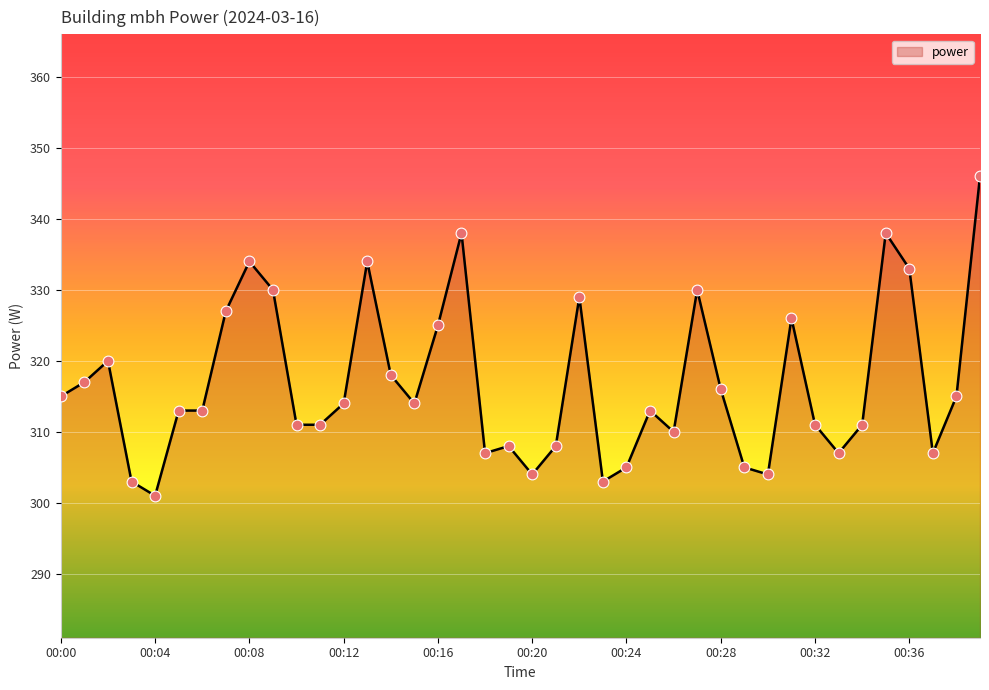

What is the difference between the maximum and minimum values?

45